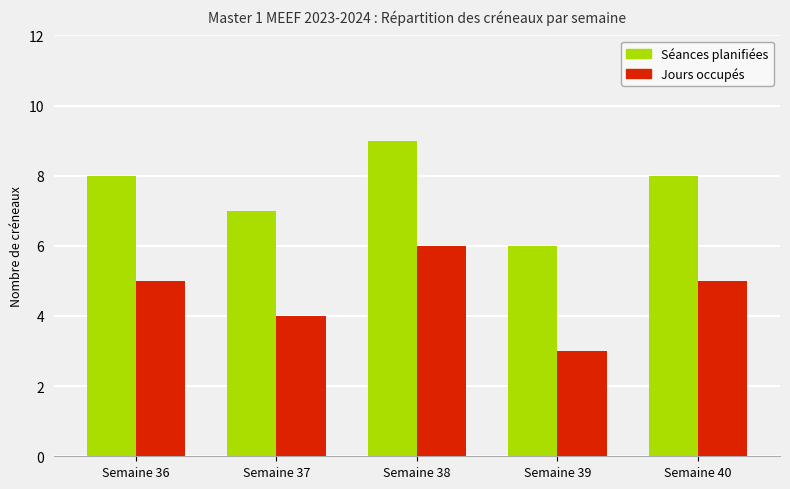

Which category has the lowest value across all series?

Semaine 39